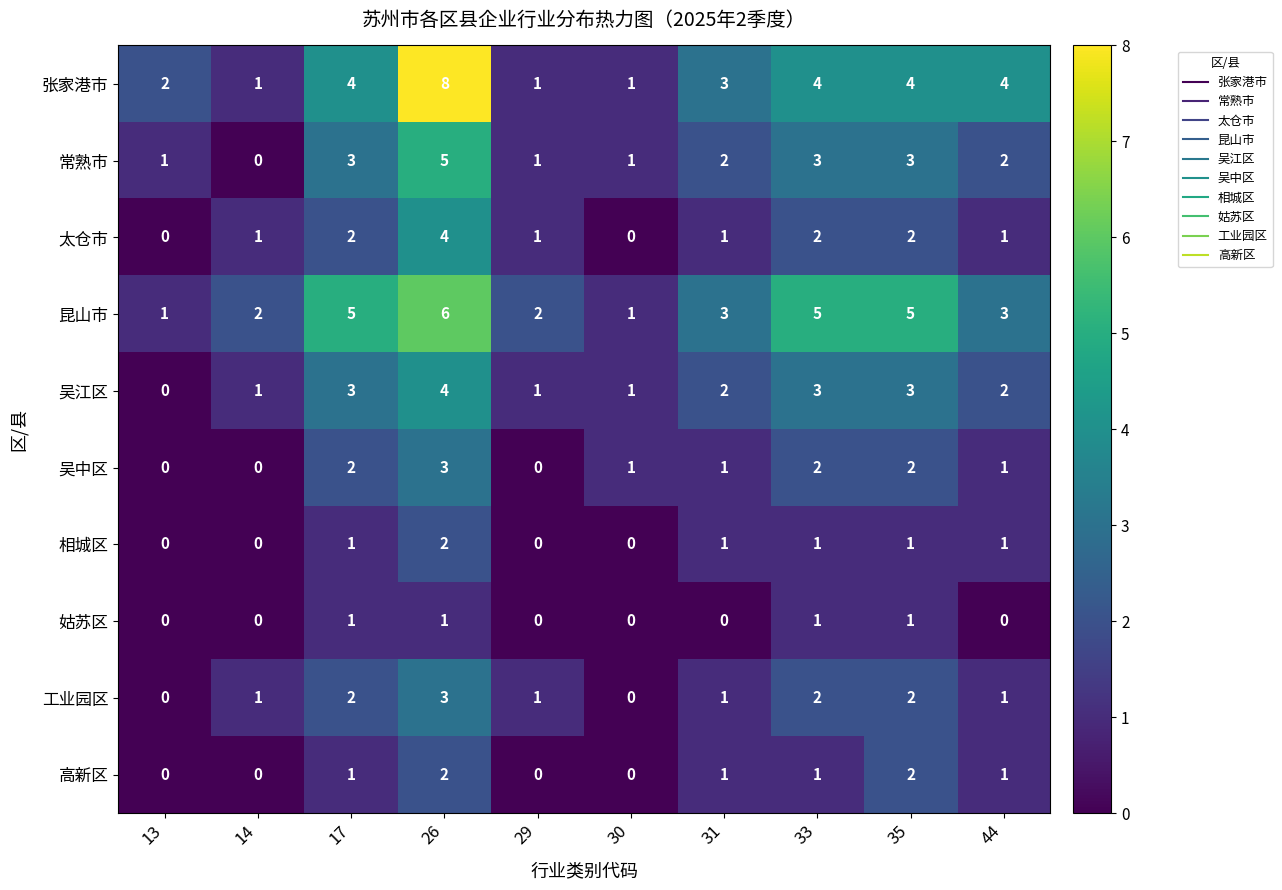

What is the maximum value for 吴江区?

4